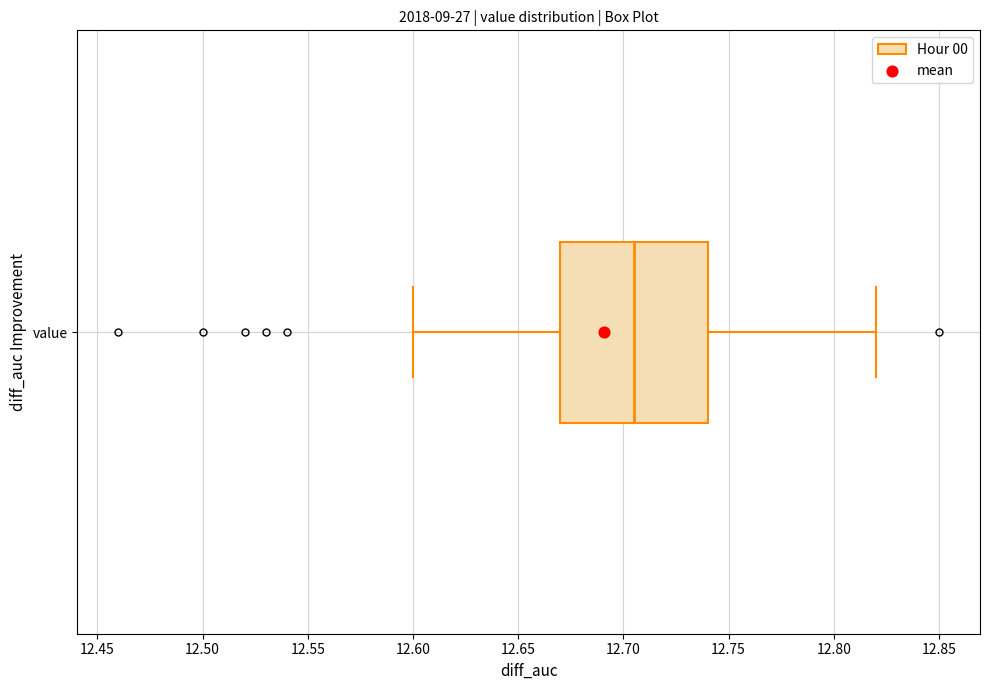

Where does the left whisker of the box for value end on the x-axis? The values are not printed on the chart, so give them approximately, as read against the axis.

12.600